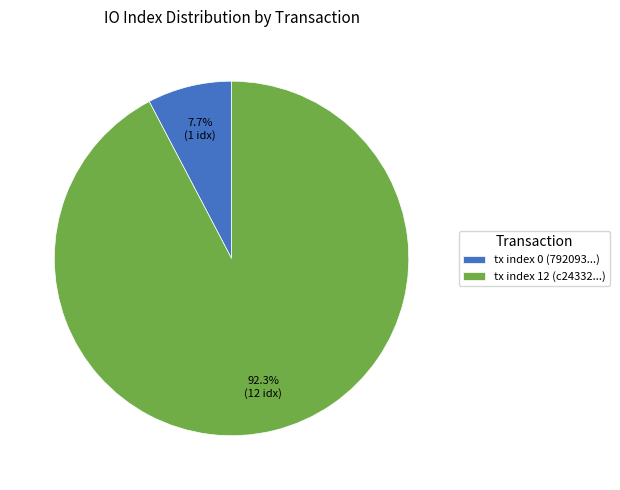

How many slices are in this pie chart?

2